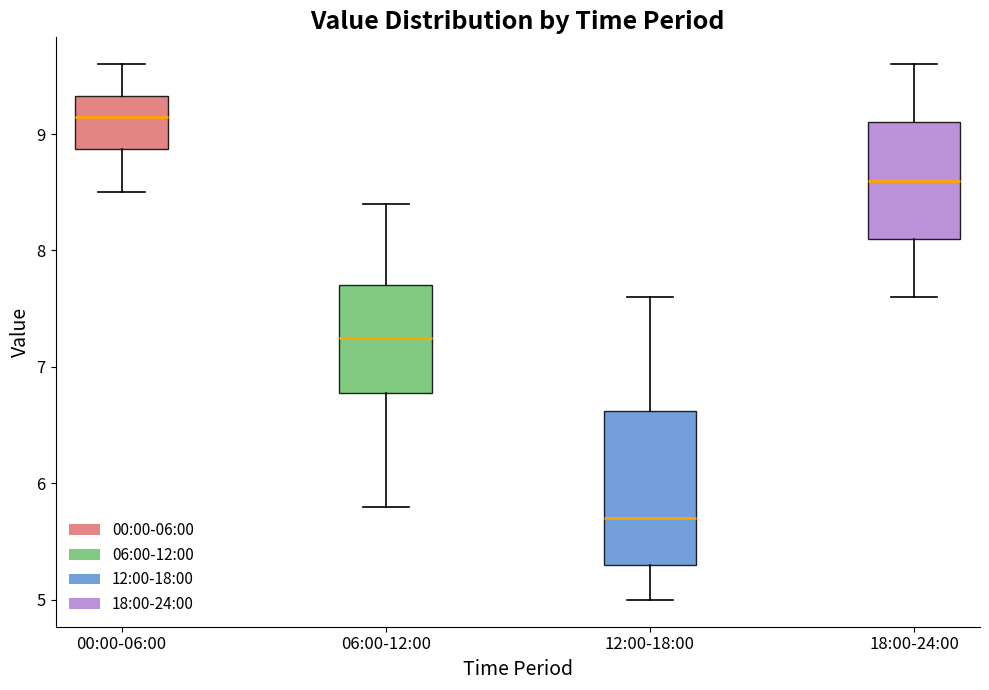

Reading left to right, read every box against the y-axis: the position of its median line, the range the box covers, and the ends of its whiskers. The values are not printed on the chart, so give them approximately, as read against the axis.

00:00-06:00: median 9.2, box 8.9 to 9.3, whiskers 8.5 to 9.6
06:00-12:00: median 7.3, box 6.8 to 7.7, whiskers 5.8 to 8.4
12:00-18:00: median 5.7, box 5.3 to 6.6, whiskers 5.0 to 7.6
18:00-24:00: median 8.6, box 8.1 to 9.1, whiskers 7.6 to 9.6